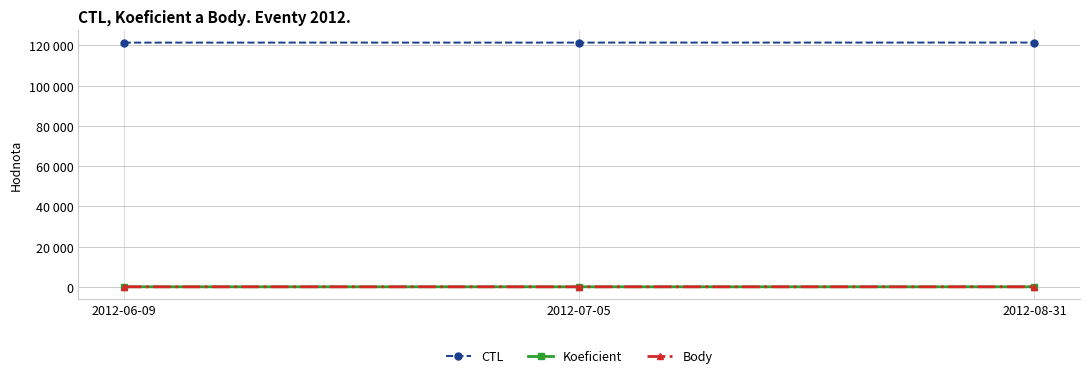

Does the chart have visible grid lines?

Yes